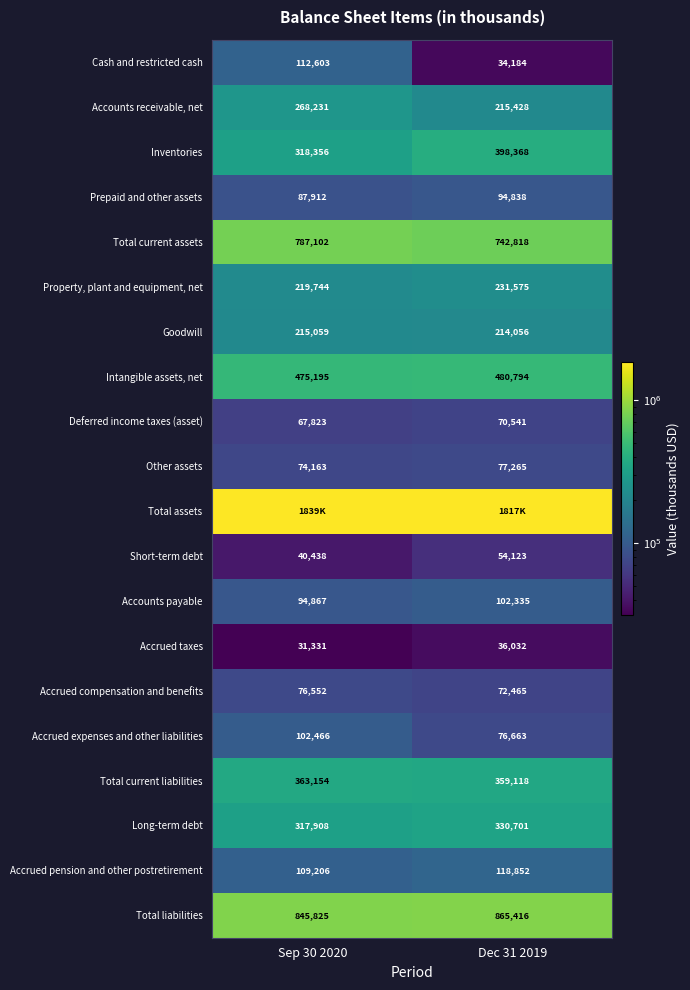

The Property, plant and equipment, net series shows 219744 at Sep 30 2020. True or false?

True